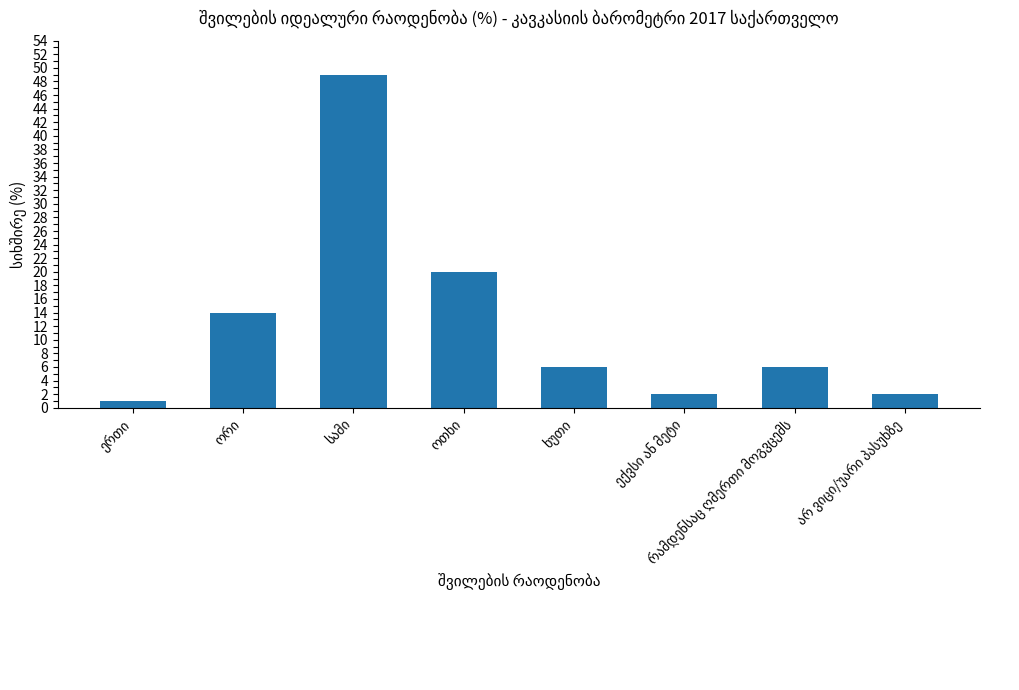

Does the chart contain any negative values?

No